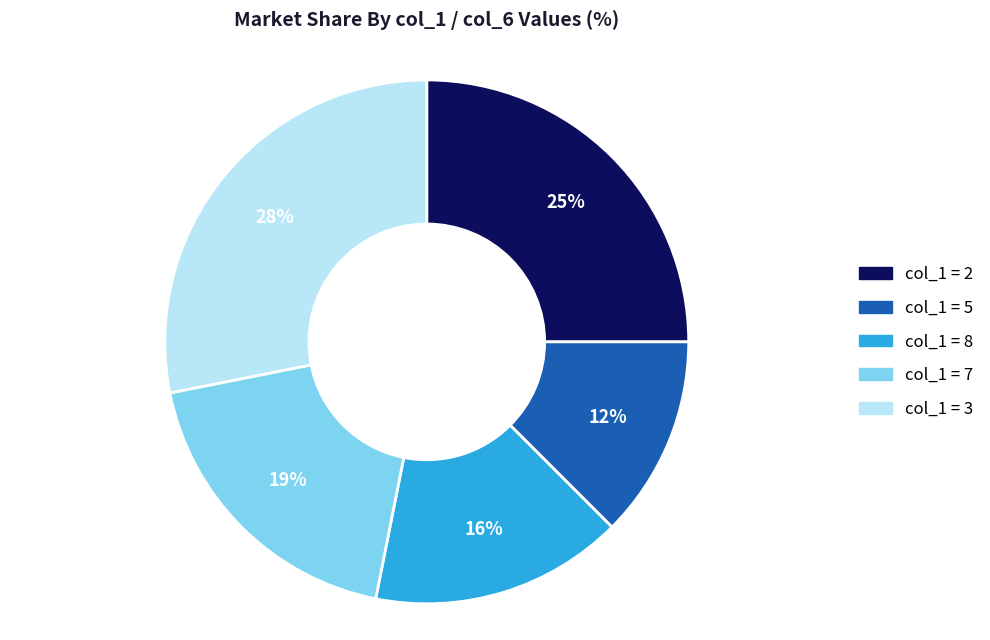

To the nearest percent, what is the difference between the largest and smallest slice percentages?

16%